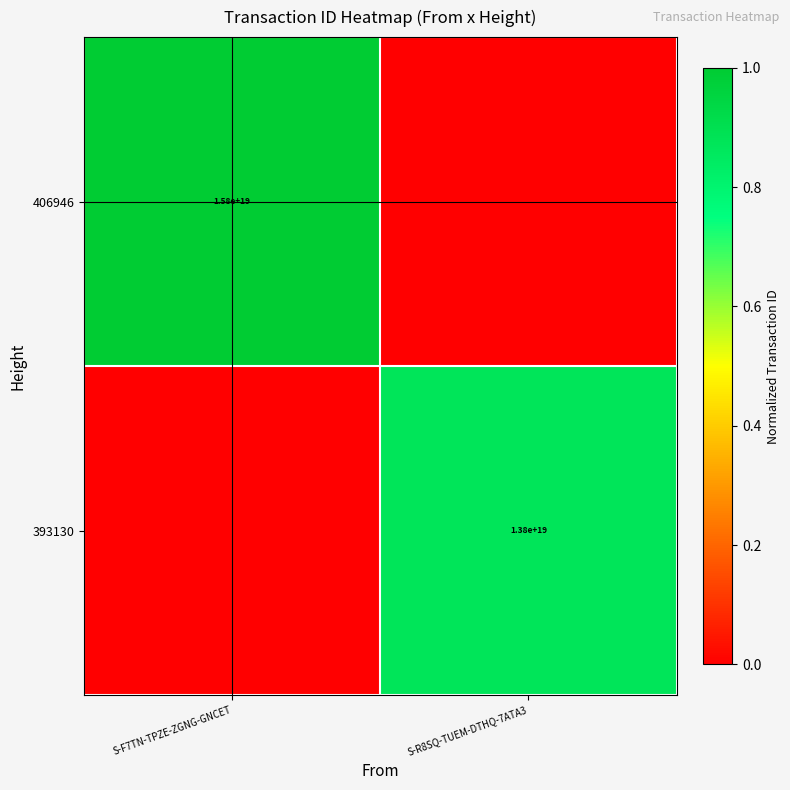

Is it true that 406946 equals 22150044224270741504 at S-F7TN-TPZE-ZGNG-GNCET?

False